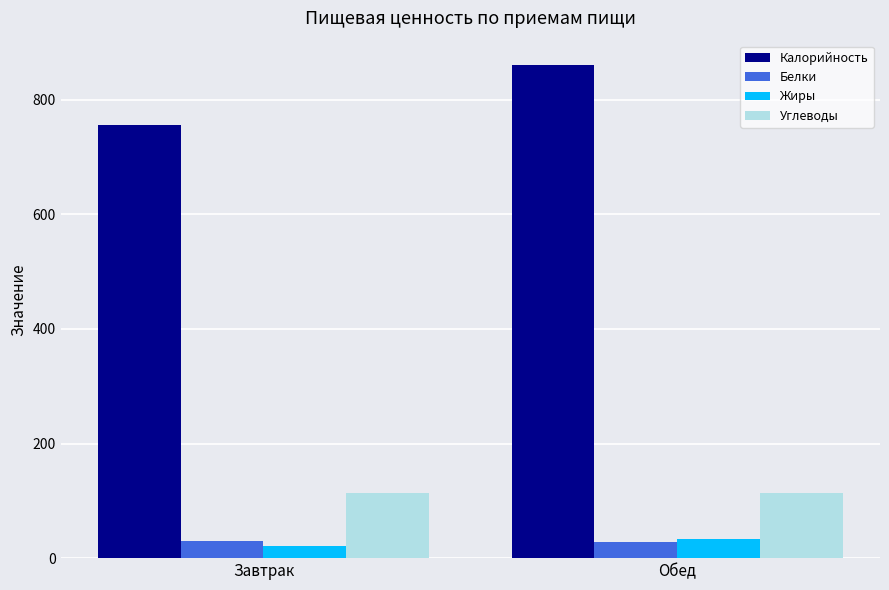

Which series has the widest spread of values?

Калорийность